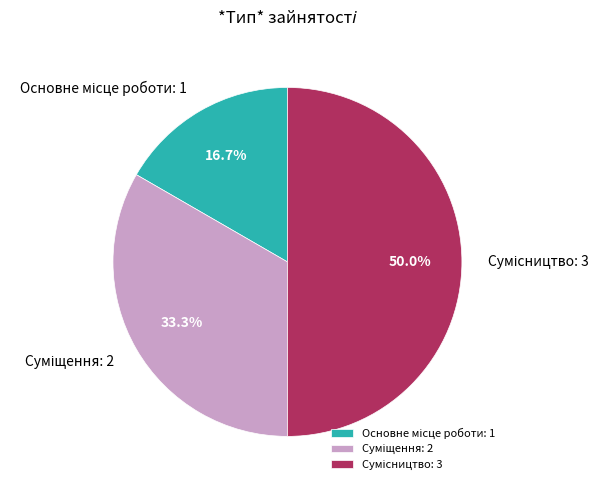

Count the number of slices in the pie.

3